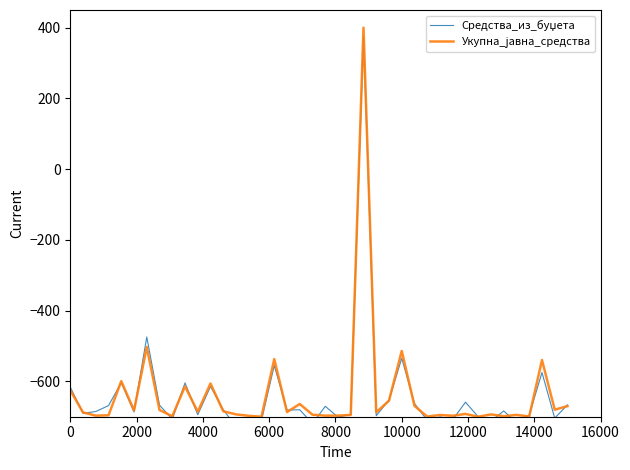

Is the value of Средства_из_буџета at 11 greater than the value of Укупна_јавна_средства at 23?

No